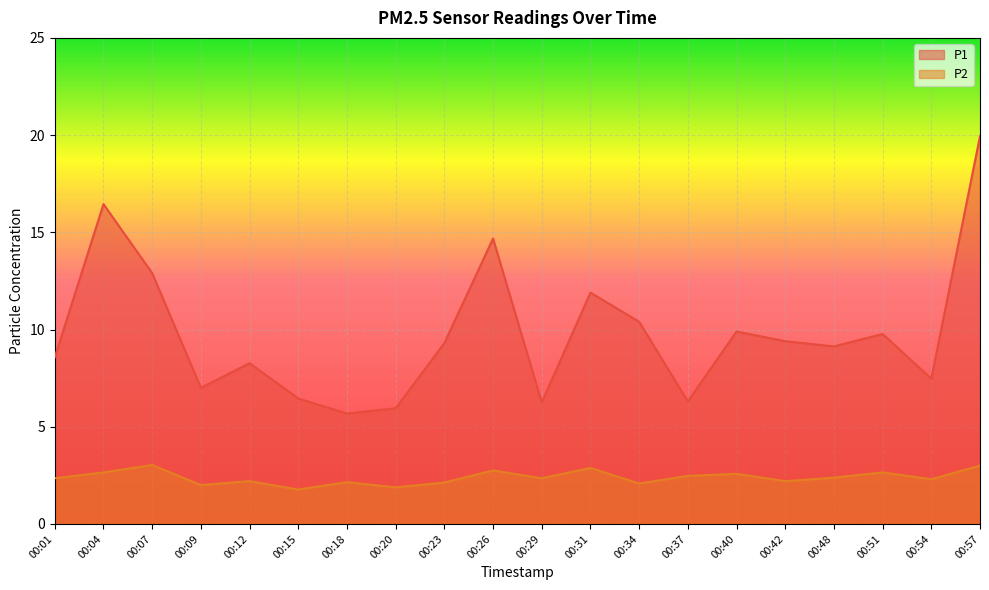

True or false: P2 has a value of 1.1 at 00:01.

False